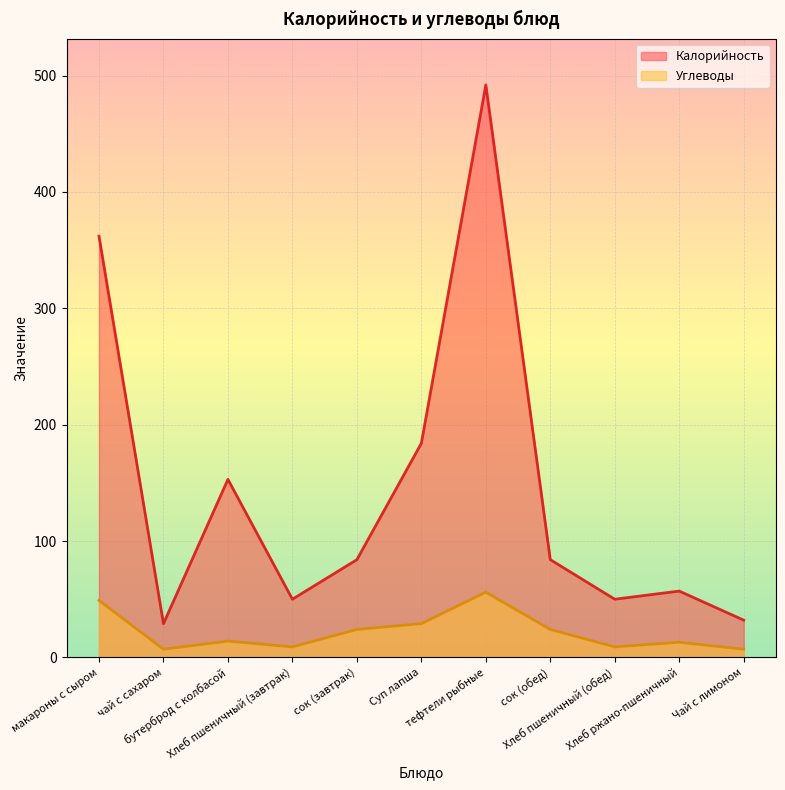

What is the value of the Калорийность point at the 6th from the left?

184